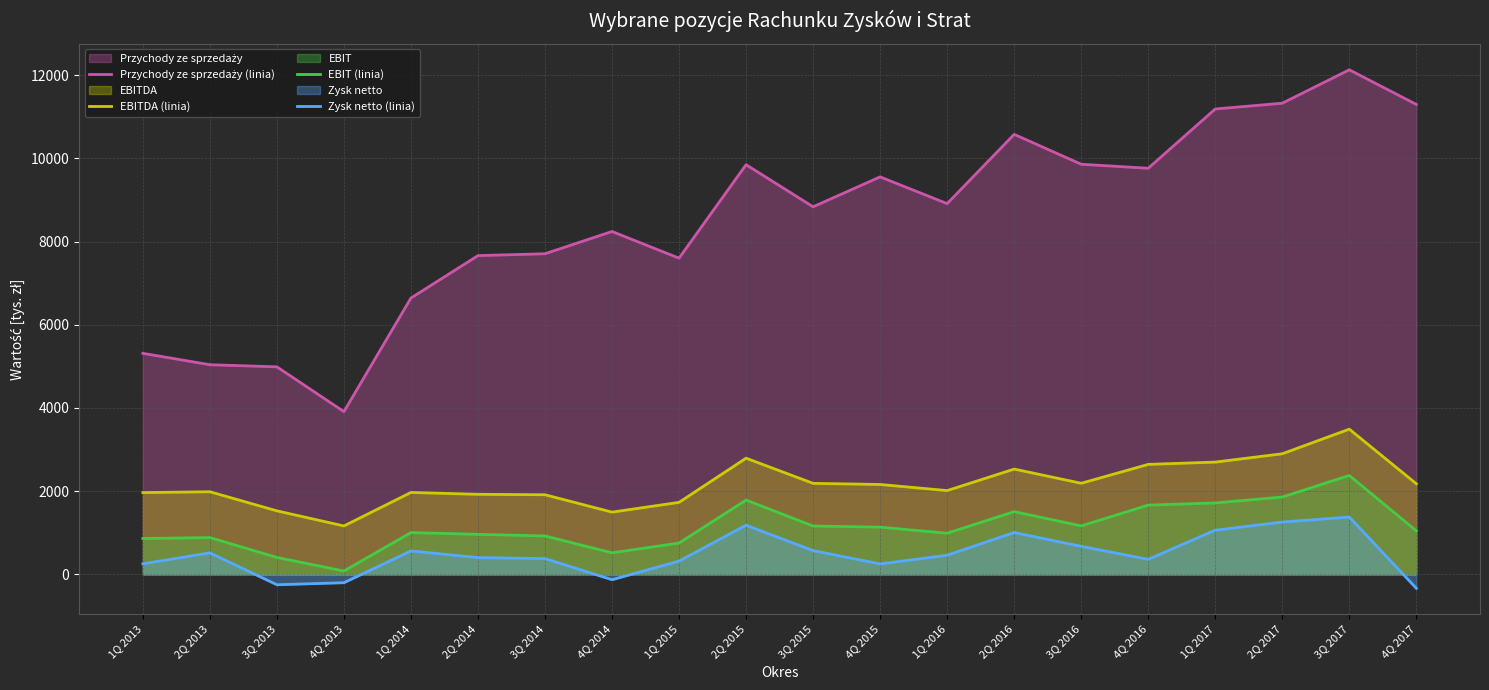

What is the sum of the Zysk netto (linia) values at 2Q 2013 and 2Q 2014?

920